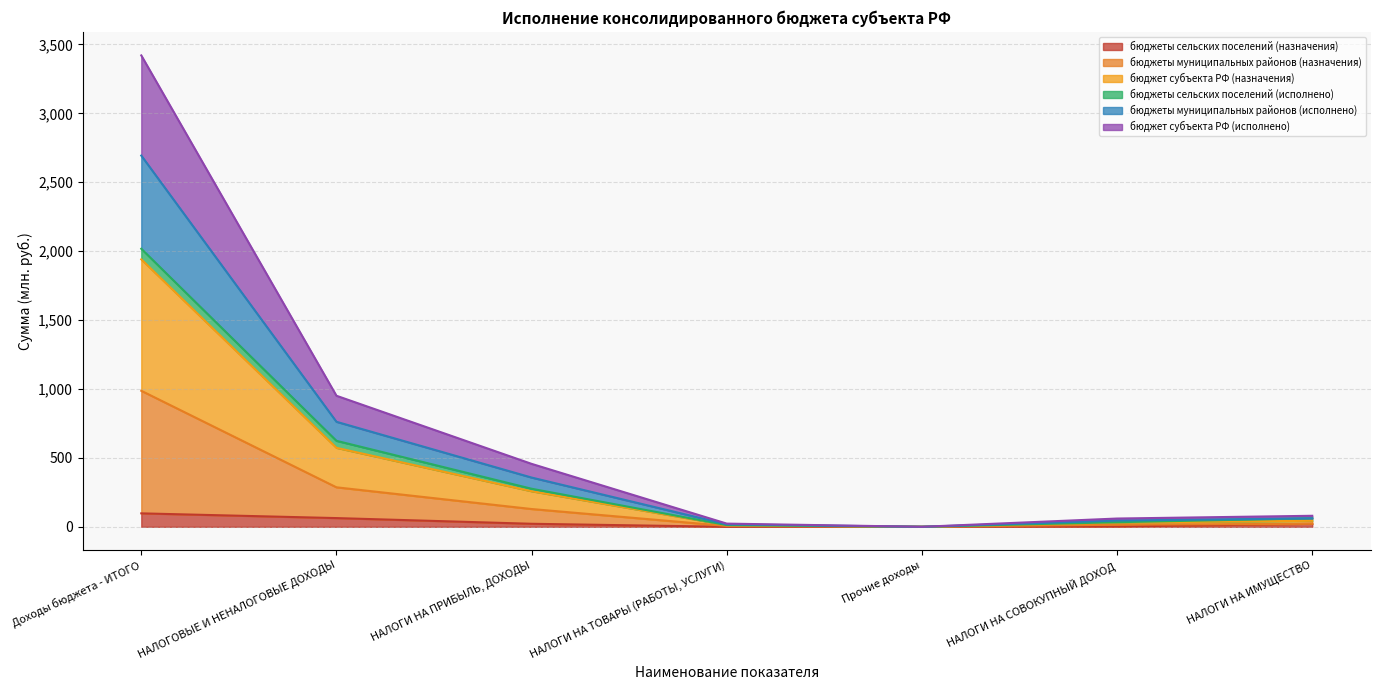

Is it true that бюджеты сельских поселений (назначения) equals 0.0 at НАЛОГИ НА ТОВАРЫ (РАБОТЫ, УСЛУГИ)?

True